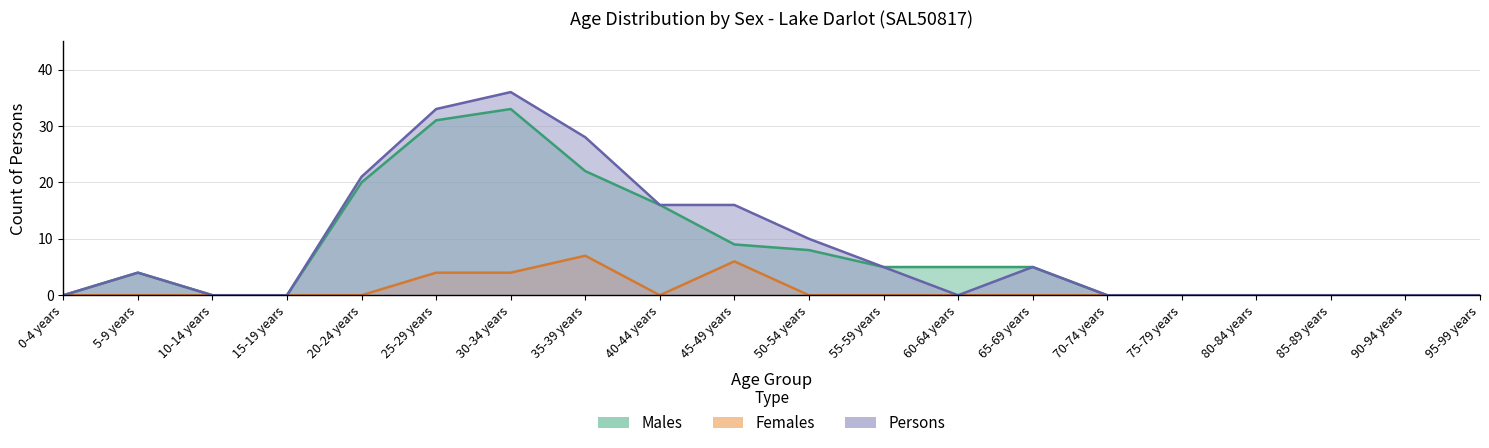

Reading right to left, list all the values displayed in this chart.

Males: 95-99 years=0	90-94 years=0	85-89 years=0	80-84 years=0	75-79 years=0	70-74 years=0	65-69 years=5	60-64 years=5	55-59 years=5	50-54 years=8	45-49 years=9	40-44 years=16	35-39 years=22	30-34 years=33	25-29 years=31	20-24 years=20	15-19 years=0	10-14 years=0	5-9 years=4	0-4 years=0
Females: 95-99 years=0	90-94 years=0	85-89 years=0	80-84 years=0	75-79 years=0	70-74 years=0	65-69 years=0	60-64 years=0	55-59 years=0	50-54 years=0	45-49 years=6	40-44 years=0	35-39 years=7	30-34 years=4	25-29 years=4	20-24 years=0	15-19 years=0	10-14 years=0	5-9 years=0	0-4 years=0
Persons: 95-99 years=0	90-94 years=0	85-89 years=0	80-84 years=0	75-79 years=0	70-74 years=0	65-69 years=5	60-64 years=0	55-59 years=5	50-54 years=10	45-49 years=16	40-44 years=16	35-39 years=28	30-34 years=36	25-29 years=33	20-24 years=21	15-19 years=0	10-14 years=0	5-9 years=4	0-4 years=0